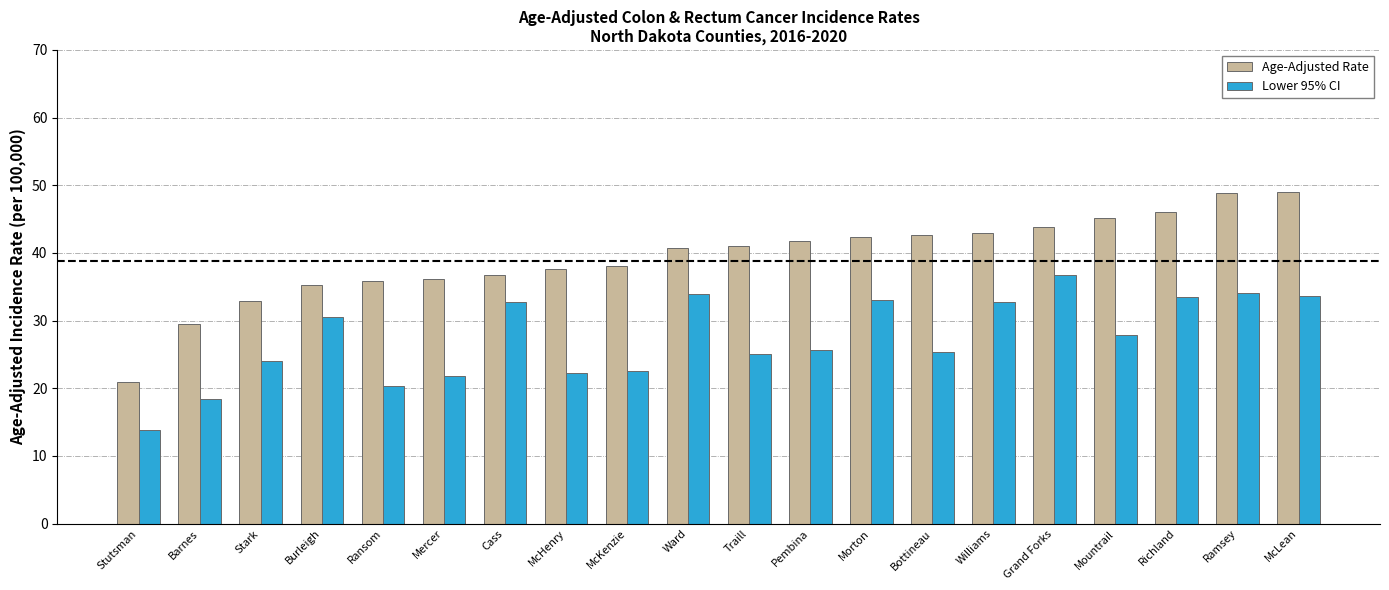

How many bars are there in each group?

2